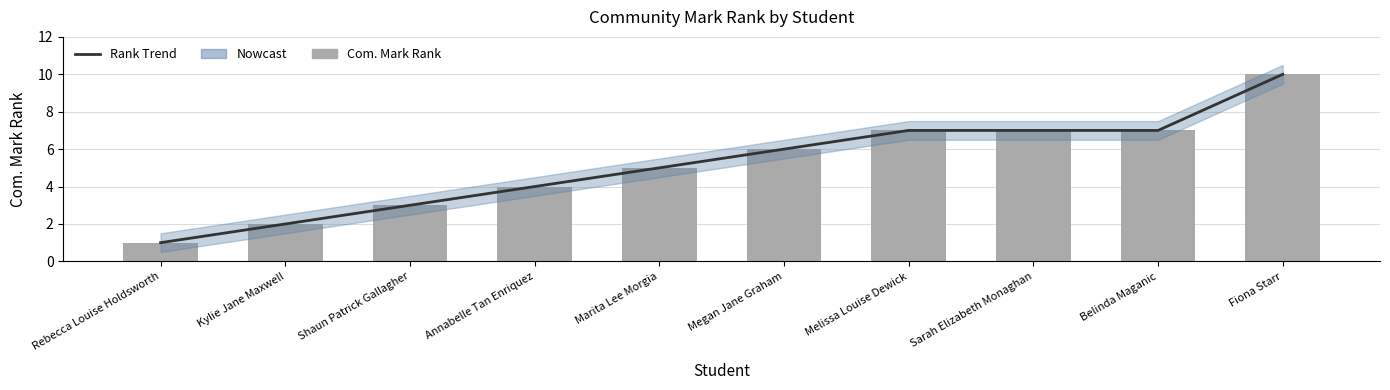

Reading right to left, what are all the values shown in this chart?

Rank Trend: 10	7	7	7	6	5	4	3	2	1
Com. Mark Rank: 10	7	7	7	6	5	4	3	2	1